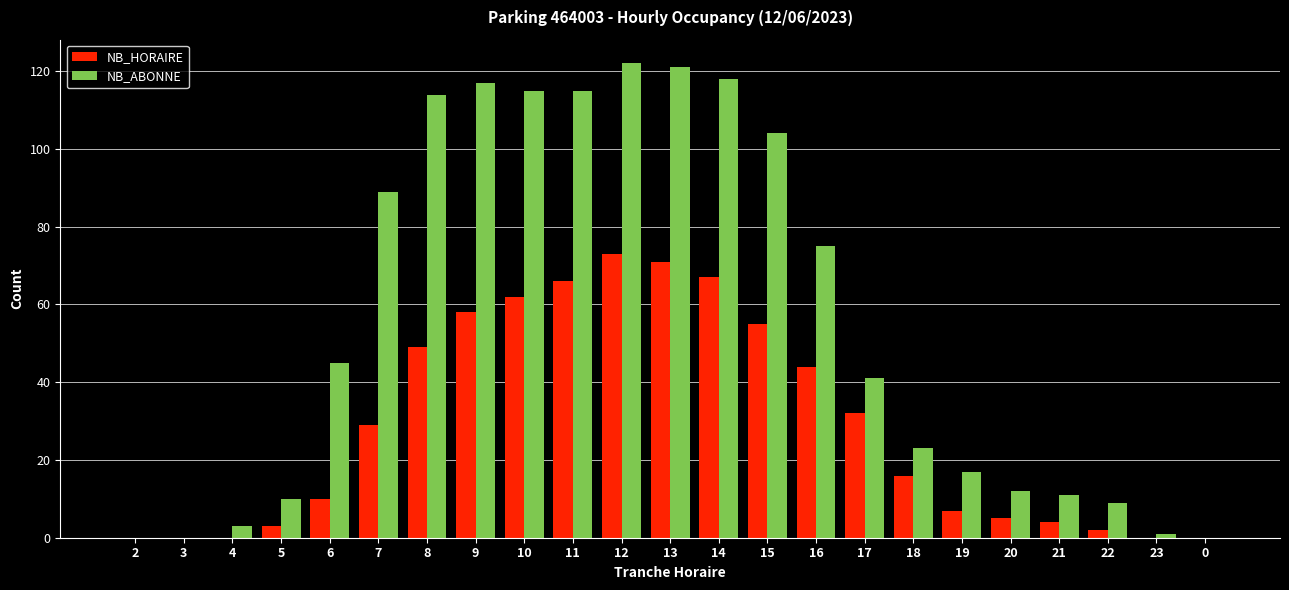

How many series are shown in this chart?

2